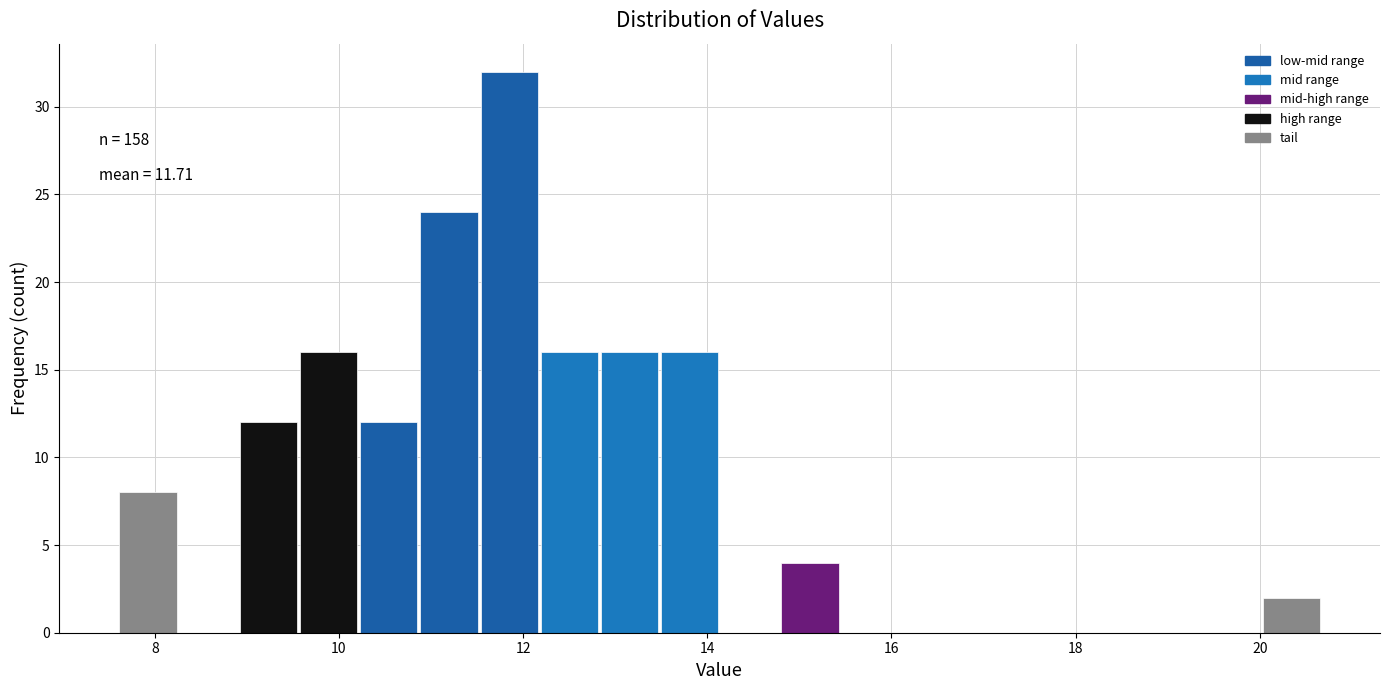

Read against the x-axis, roughly where is the centre of the tallest bar?

11.8